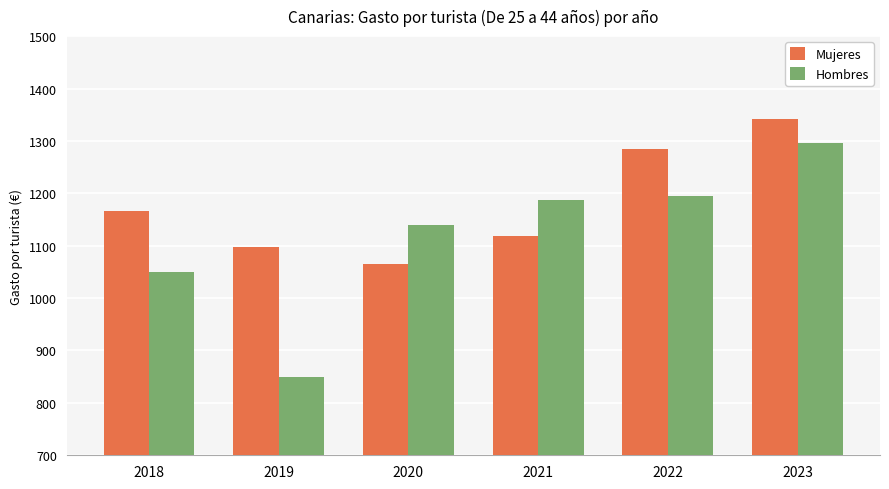

What is the value of the Mujeres bar at the 3rd from the left?

1064.4